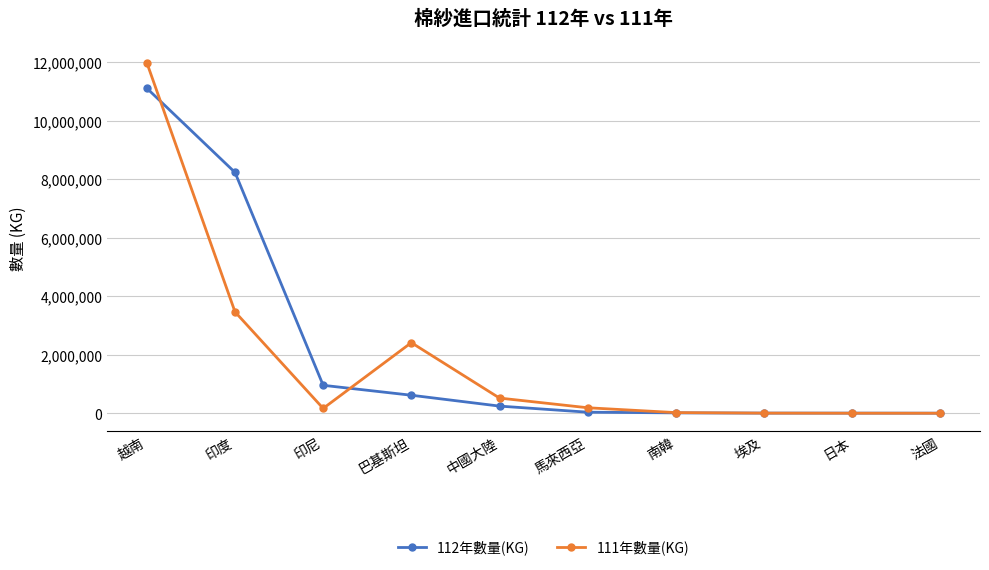

Where is the first local maximum for 111年數量(KG)?

巴基斯坦